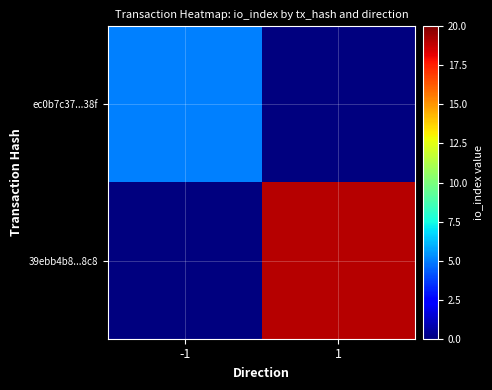

Which series changed the most between -1 and 1?

39ebb4b8...8c8